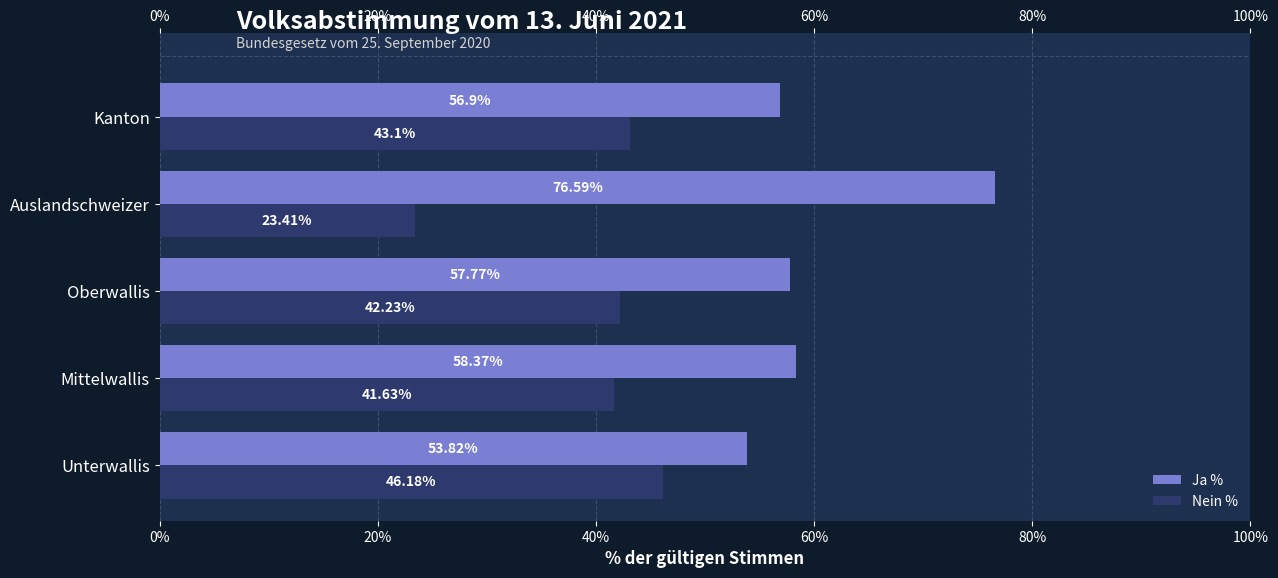

What is the average value of the Ja % series?

60.7